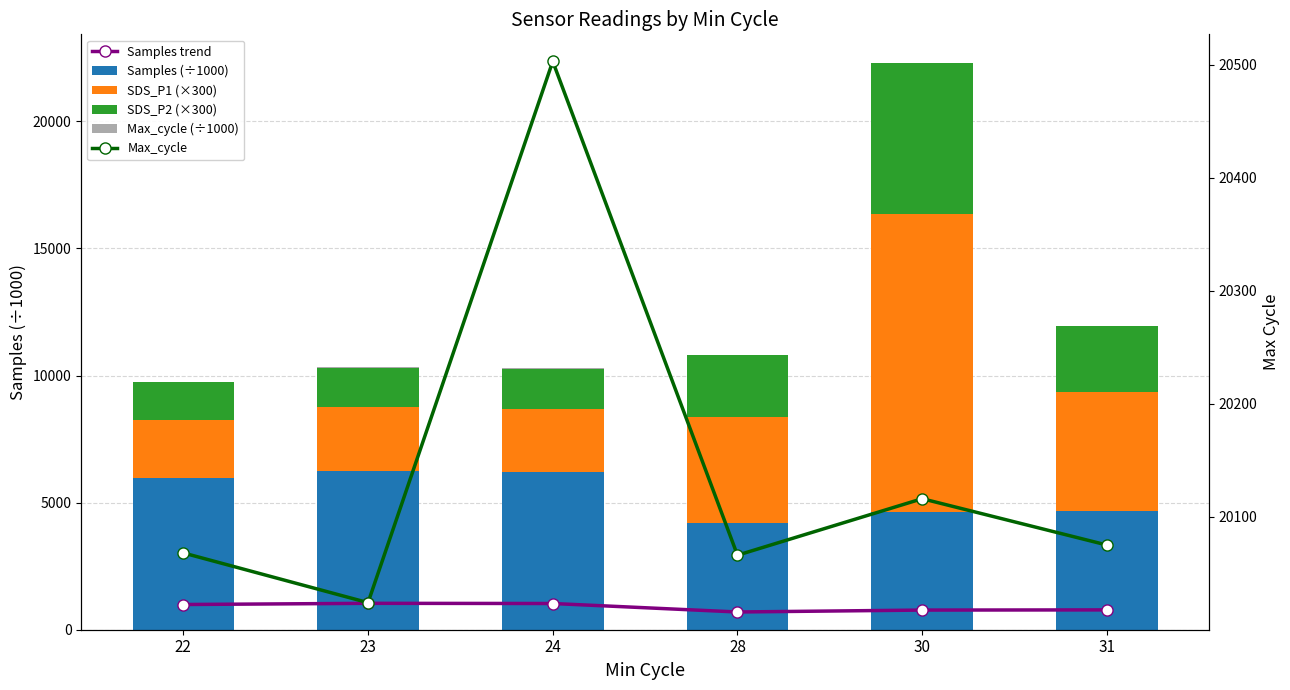

What is the greatest value displayed?

20503.0